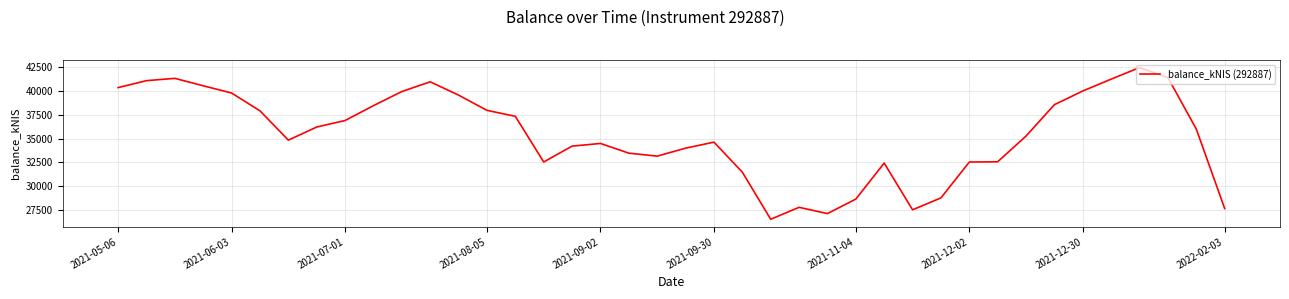

What is the greatest value displayed?

42481.6